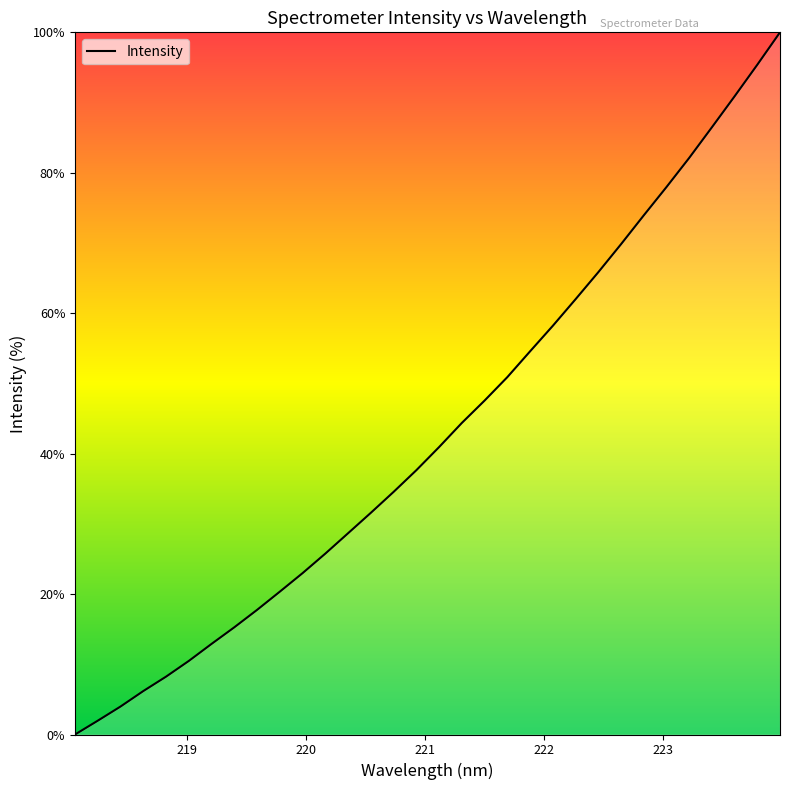

What is the difference between the maximum and minimum values?

100.0